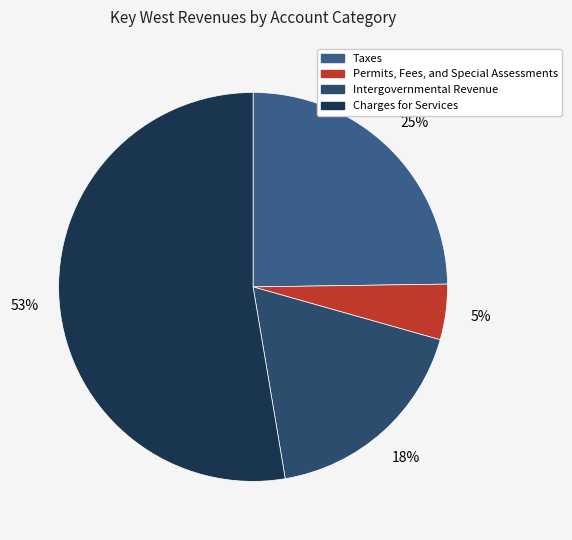

Is there a majority slice in this chart?

Yes